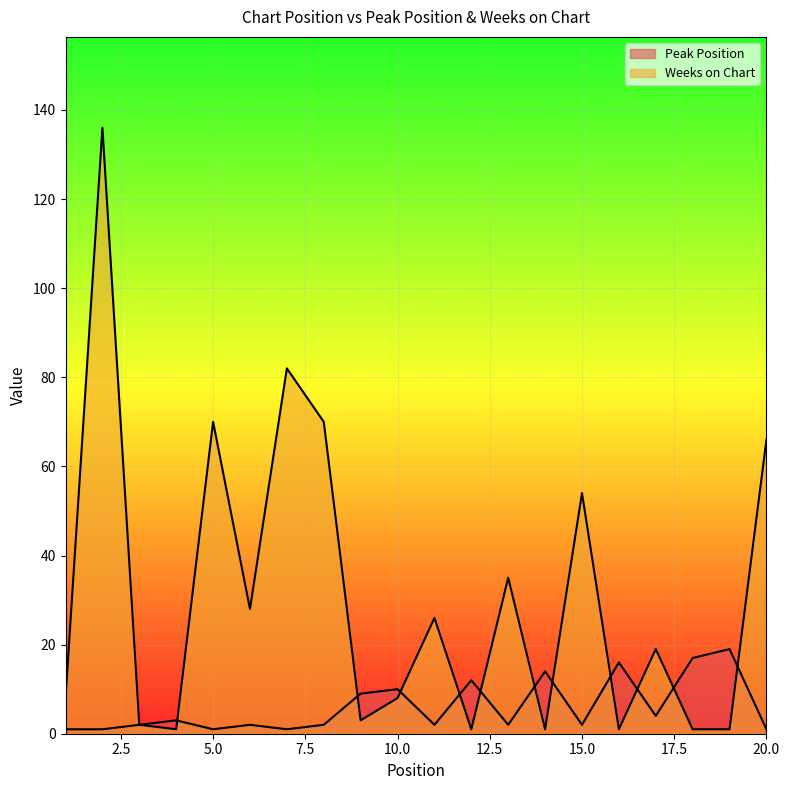

The value of Weeks on Chart at 13 is 48. True or false?

False